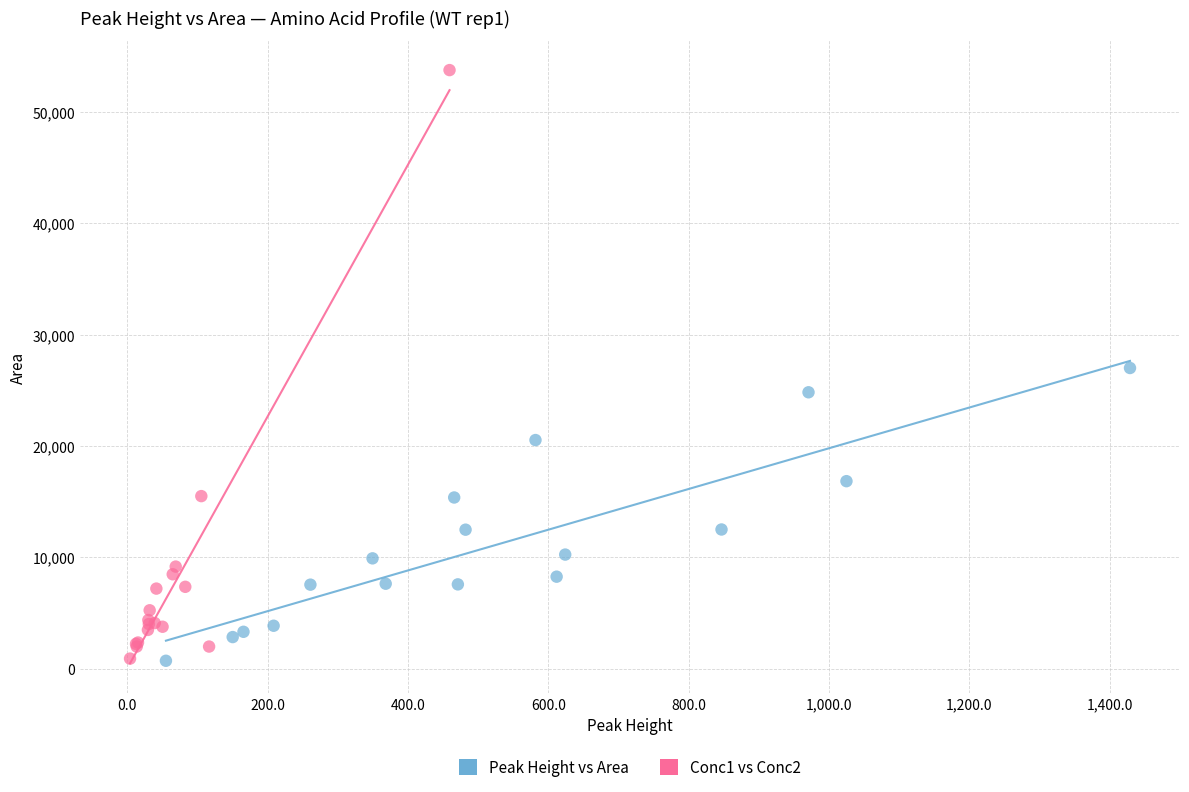

Which series has the largest Y range (max minus min)?

Conc1 vs Conc2